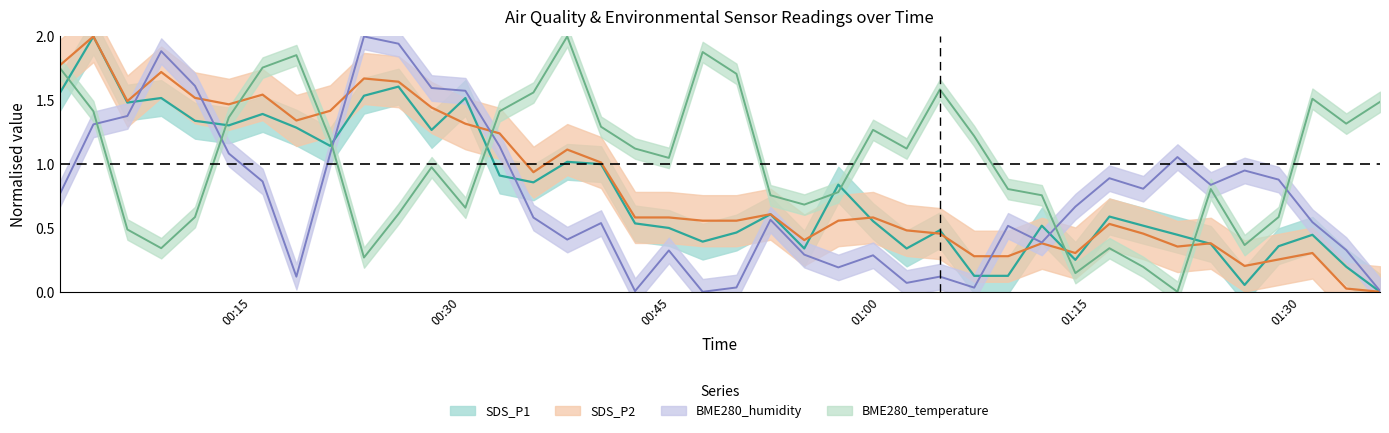

Reading left to right, extract all data points from this chart.

SDS_P1: 2019/04/08 00:01:17=1.6	2019/04/08 00:03:42=2.0	2019/04/08 00:06:08=1.5	2019/04/08 00:08:33=1.5	2019/04/08 00:10:58=1.3	2019/04/08 00:13:23=1.3	2019/04/08 00:15:48=1.4	2019/04/08 00:18:13=1.3	2019/04/08 00:20:38=1.1	2019/04/08 00:23:03=1.5	2019/04/08 00:25:31=1.6	2019/04/08 00:27:53=1.3	2019/04/08 00:30:18=1.5	2019/04/08 00:32:45=0.9	2019/04/08 00:35:10=0.9	2019/04/08 00:37:35=1.0	2019/04/08 00:40:00=1.0	2019/04/08 00:42:26=0.5	2019/04/08 00:44:51=0.5	2019/04/08 00:47:16=0.4	2019/04/08 00:49:41=0.5	2019/04/08 00:52:07=0.6	2019/04/08 00:54:32=0.3	2019/04/08 00:56:58=0.8	2019/04/08 00:59:27=0.6	2019/04/08 01:01:51=0.3	2019/04/08 01:04:14=0.5	2019/04/08 01:06:41=0.1	2019/04/08 01:09:06=0.1	2019/04/08 01:11:31=0.5	2019/04/08 01:13:55=0.2	2019/04/08 01:16:21=0.6	2019/04/08 01:18:46=0.5	2019/04/08 01:21:13=0.4	2019/04/08 01:23:36=0.4	2019/04/08 01:26:01=0.1	2019/04/08 01:28:27=0.4	2019/04/08 01:30:52=0.4	2019/04/08 01:33:17=0.2	2019/04/08 01:35:42=0.0
SDS_P2: 2019/04/08 00:01:17=1.8	2019/04/08 00:03:42=2.0	2019/04/08 00:06:08=1.5	2019/04/08 00:08:33=1.7	2019/04/08 00:10:58=1.5	2019/04/08 00:13:23=1.5	2019/04/08 00:15:48=1.5	2019/04/08 00:18:13=1.3	2019/04/08 00:20:38=1.4	2019/04/08 00:23:03=1.7	2019/04/08 00:25:31=1.6	2019/04/08 00:27:53=1.4	2019/04/08 00:30:18=1.3	2019/04/08 00:32:45=1.2	2019/04/08 00:35:10=0.9	2019/04/08 00:37:35=1.1	2019/04/08 00:40:00=1.0	2019/04/08 00:42:26=0.6	2019/04/08 00:44:51=0.6	2019/04/08 00:47:16=0.6	2019/04/08 00:49:41=0.6	2019/04/08 00:52:07=0.6	2019/04/08 00:54:32=0.4	2019/04/08 00:56:58=0.6	2019/04/08 00:59:27=0.6	2019/04/08 01:01:51=0.5	2019/04/08 01:04:14=0.5	2019/04/08 01:06:41=0.3	2019/04/08 01:09:06=0.3	2019/04/08 01:11:31=0.4	2019/04/08 01:13:55=0.3	2019/04/08 01:16:21=0.5	2019/04/08 01:18:46=0.5	2019/04/08 01:21:13=0.4	2019/04/08 01:23:36=0.4	2019/04/08 01:26:01=0.2	2019/04/08 01:28:27=0.3	2019/04/08 01:30:52=0.3	2019/04/08 01:33:17=0.0	2019/04/08 01:35:42=0.0
BME280_humidity: 2019/04/08 00:01:17=0.8	2019/04/08 00:03:42=1.3	2019/04/08 00:06:08=1.4	2019/04/08 00:08:33=1.9	2019/04/08 00:10:58=1.6	2019/04/08 00:13:23=1.1	2019/04/08 00:15:48=0.9	2019/04/08 00:18:13=0.1	2019/04/08 00:20:38=1.1	2019/04/08 00:23:03=2.0	2019/04/08 00:25:31=1.9	2019/04/08 00:27:53=1.6	2019/04/08 00:30:18=1.6	2019/04/08 00:32:45=1.1	2019/04/08 00:35:10=0.6	2019/04/08 00:37:35=0.4	2019/04/08 00:40:00=0.5	2019/04/08 00:42:26=0.0	2019/04/08 00:44:51=0.3	2019/04/08 00:47:16=0.0	2019/04/08 00:49:41=0.0	2019/04/08 00:52:07=0.6	2019/04/08 00:54:32=0.3	2019/04/08 00:56:58=0.2	2019/04/08 00:59:27=0.3	2019/04/08 01:01:51=0.1	2019/04/08 01:04:14=0.1	2019/04/08 01:06:41=0.0	2019/04/08 01:09:06=0.5	2019/04/08 01:11:31=0.4	2019/04/08 01:13:55=0.7	2019/04/08 01:16:21=0.9	2019/04/08 01:18:46=0.8	2019/04/08 01:21:13=1.1	2019/04/08 01:23:36=0.8	2019/04/08 01:26:01=1.0	2019/04/08 01:28:27=0.9	2019/04/08 01:30:52=0.5	2019/04/08 01:33:17=0.3	2019/04/08 01:35:42=0.0
BME280_temperature: 2019/04/08 00:01:17=1.8	2019/04/08 00:03:42=1.4	2019/04/08 00:06:08=0.5	2019/04/08 00:08:33=0.3	2019/04/08 00:10:58=0.6	2019/04/08 00:13:23=1.4	2019/04/08 00:15:48=1.8	2019/04/08 00:18:13=1.9	2019/04/08 00:20:38=1.2	2019/04/08 00:23:03=0.3	2019/04/08 00:25:31=0.6	2019/04/08 00:27:53=1.0	2019/04/08 00:30:18=0.7	2019/04/08 00:32:45=1.4	2019/04/08 00:35:10=1.6	2019/04/08 00:37:35=2.0	2019/04/08 00:40:00=1.3	2019/04/08 00:42:26=1.1	2019/04/08 00:44:51=1.0	2019/04/08 00:47:16=1.9	2019/04/08 00:49:41=1.7	2019/04/08 00:52:07=0.8	2019/04/08 00:54:32=0.7	2019/04/08 00:56:58=0.8	2019/04/08 00:59:27=1.3	2019/04/08 01:01:51=1.1	2019/04/08 01:04:14=1.6	2019/04/08 01:06:41=1.2	2019/04/08 01:09:06=0.8	2019/04/08 01:11:31=0.8	2019/04/08 01:13:55=0.1	2019/04/08 01:16:21=0.3	2019/04/08 01:18:46=0.2	2019/04/08 01:21:13=0.0	2019/04/08 01:23:36=0.8	2019/04/08 01:26:01=0.4	2019/04/08 01:28:27=0.6	2019/04/08 01:30:52=1.5	2019/04/08 01:33:17=1.3	2019/04/08 01:35:42=1.5